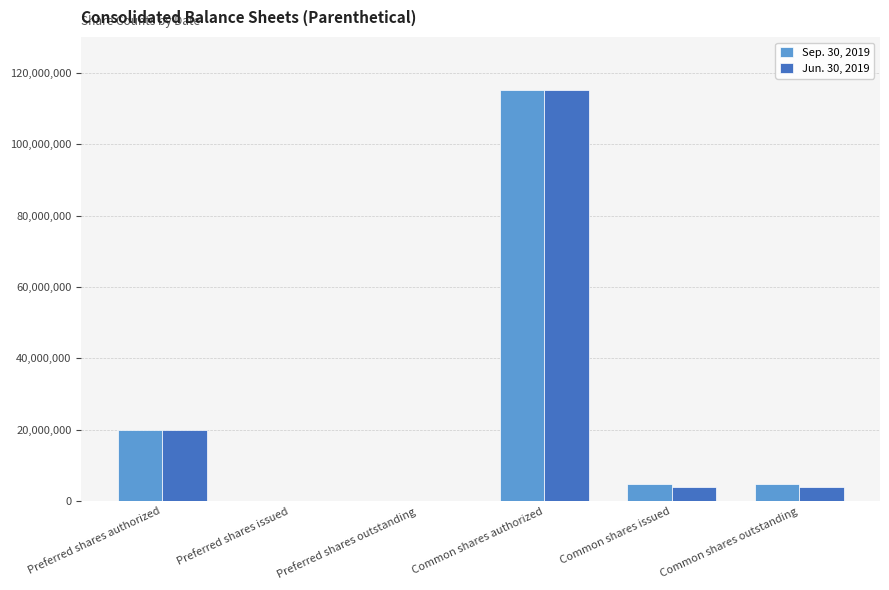

At which label does Sep. 30, 2019 reach its peak?

Common shares authorized